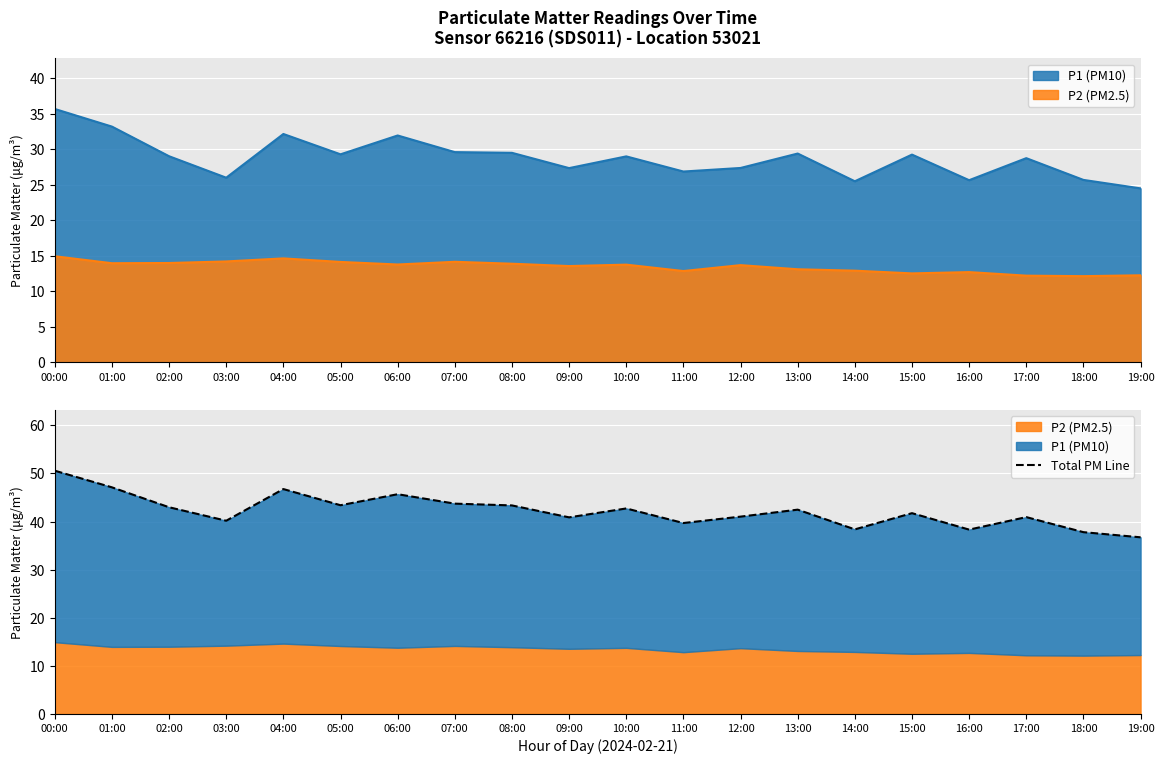

Approximately how many times larger is the value at 06:00 compared to 17:00?

1.1